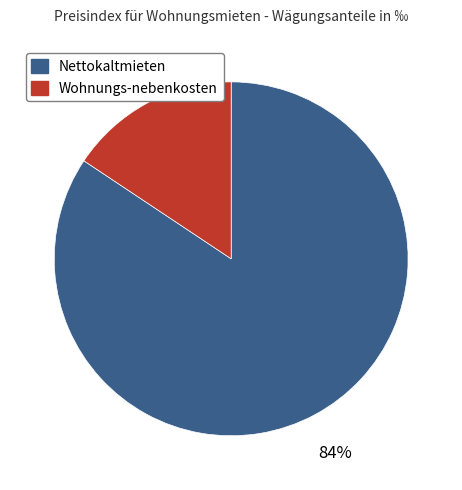

To the nearest percent, what percentage of the pie is Nettokaltmieten?

84%